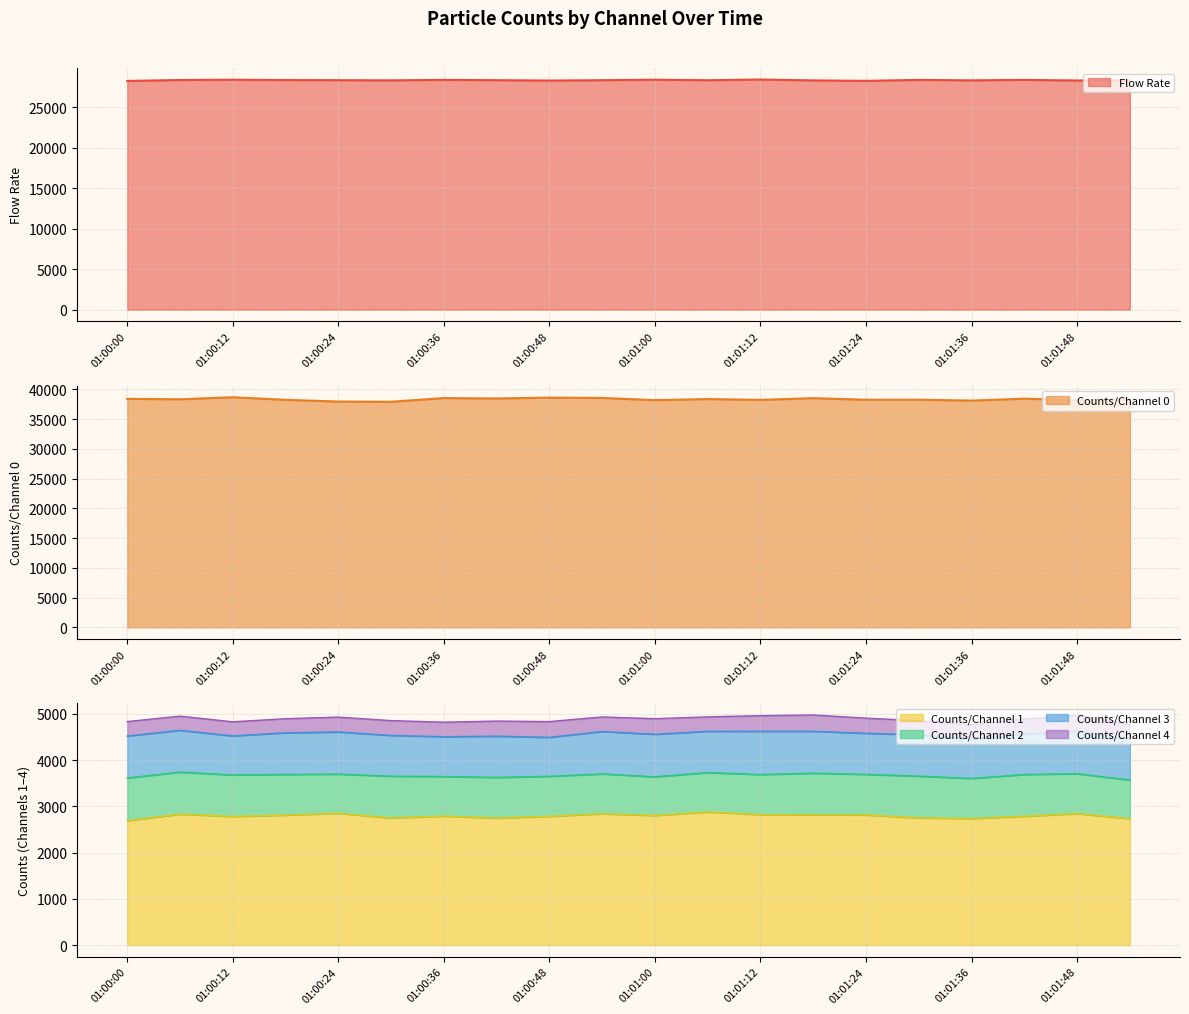

True or false: Counts/Channel 0 and Flow Rate intersect in this chart.

False